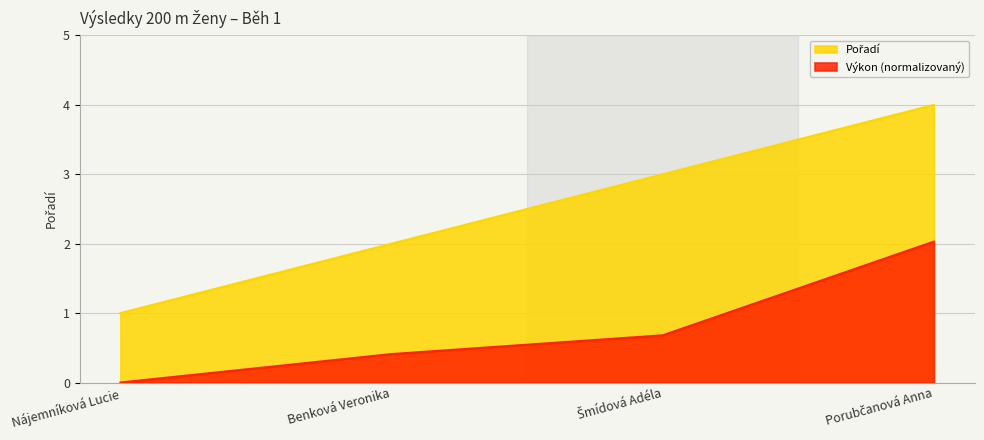

What is the sum of all Výkon values?

3.1